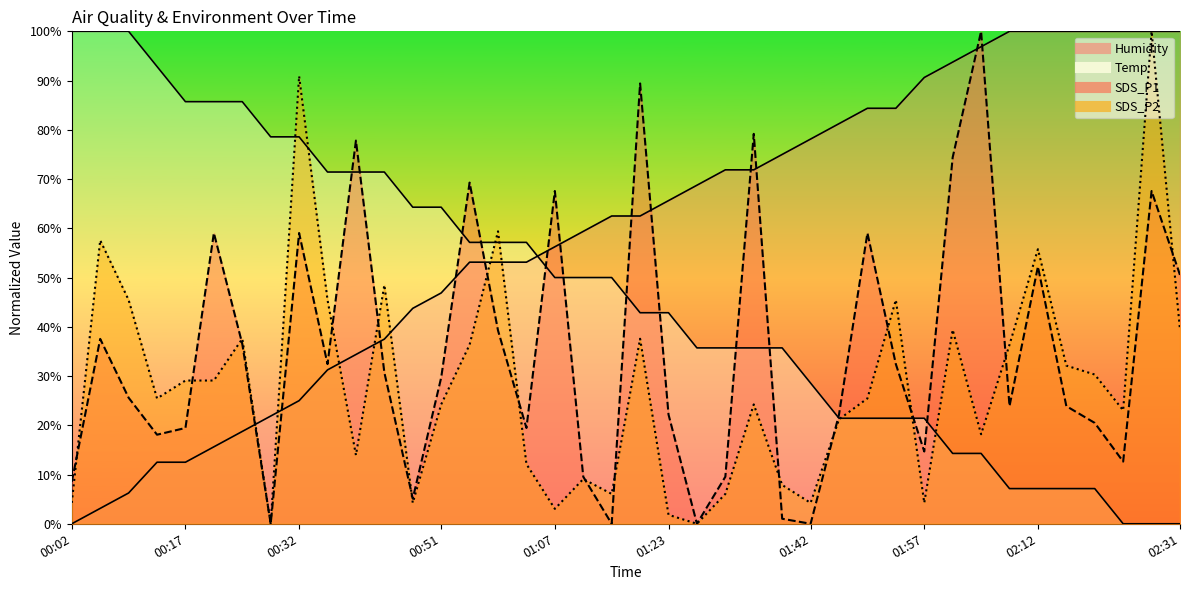

Reading right to left, list all the values displayed in this chart.

Temp: 02:31=0.0	02:27=0.0	02:23=0.0	02:19=7.1	02:15=7.1	02:12=7.1	02:08=7.1	02:04=14.3	02:00=14.3	01:57=21.4	01:53=21.4	01:49=21.4	01:45=21.4	01:42=28.6	01:38=35.7	01:34=35.7	01:30=35.7	01:26=35.7	01:23=42.9	01:19=42.9	01:15=50.0	01:11=50.0	01:07=50.0	01:03=57.1	00:59=57.1	00:55=57.1	00:51=64.3	00:47=64.3	00:44=71.4	00:40=71.4	00:36=71.4	00:32=78.6	00:29=78.6	00:25=85.7	00:21=85.7	00:17=85.7	00:14=92.9	00:10=100.0	00:06=100.0	00:02=100.0
Humidity: 02:31=100.0	02:27=100.0	02:23=100.0	02:19=100.0	02:15=100.0	02:12=100.0	02:08=100.0	02:04=96.9	02:00=93.7	01:57=90.6	01:53=84.4	01:49=84.4	01:45=81.2	01:42=78.1	01:38=75.0	01:34=71.9	01:30=71.9	01:26=68.8	01:23=65.6	01:19=62.5	01:15=62.5	01:11=59.4	01:07=56.2	01:03=53.1	00:59=53.1	00:55=53.1	00:51=46.9	00:47=43.7	00:44=37.5	00:40=34.4	00:36=31.2	00:32=25.0	00:29=21.9	00:25=18.7	00:21=15.6	00:17=12.5	00:14=12.5	00:10=6.3	00:06=3.1	00:02=0.0
SDS_P1: 02:31=50.5	02:27=67.6	02:23=12.6	02:19=20.5	02:15=23.9	02:12=52.2	02:08=23.9	02:04=100.0	02:00=74.4	01:57=14.7	01:53=32.4	01:49=59.0	01:45=22.2	01:42=0.0	01:38=1.0	01:34=79.2	01:30=9.6	01:26=0.0	01:23=22.2	01:19=89.4	01:15=0.0	01:11=9.6	01:07=67.6	01:03=19.5	00:59=39.2	00:55=69.3	00:51=29.7	00:47=5.1	00:44=30.7	00:40=77.8	00:36=32.4	00:32=59.0	00:29=0.0	00:25=36.5	00:21=59.0	00:17=19.5	00:14=18.1	00:10=25.6	00:06=37.5	00:02=8.5
SDS_P2: 02:31=39.4	02:27=100.0	02:23=23.0	02:19=30.3	02:15=32.1	02:12=55.8	02:08=36.4	02:04=18.2	02:00=39.4	01:57=4.2	01:53=45.5	01:49=25.5	01:45=21.2	01:42=4.2	01:38=7.9	01:34=24.2	01:30=6.1	01:26=0.0	01:23=1.8	01:19=37.6	01:15=6.1	01:11=9.1	01:07=3.0	01:03=12.1	00:59=59.4	00:55=36.4	00:51=24.2	00:47=4.2	00:44=48.5	00:40=13.9	00:36=45.5	00:32=90.9	00:29=0.0	00:25=37.6	00:21=29.1	00:17=29.1	00:14=25.5	00:10=45.5	00:06=57.6	00:02=4.2